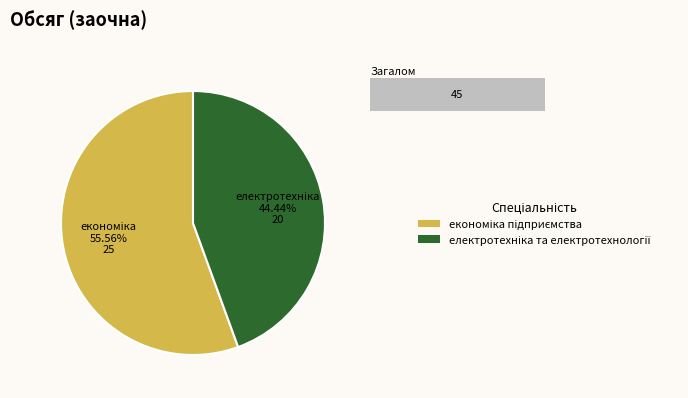

Which slice is the largest?

економіка підприємства